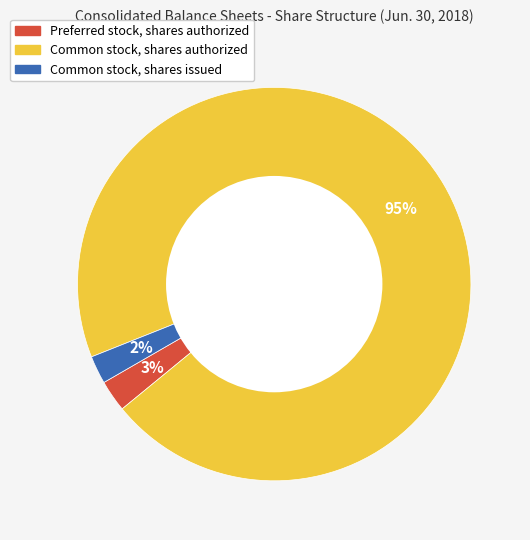

Is it true that Common stock, shares authorized is 95% of the pie?

True